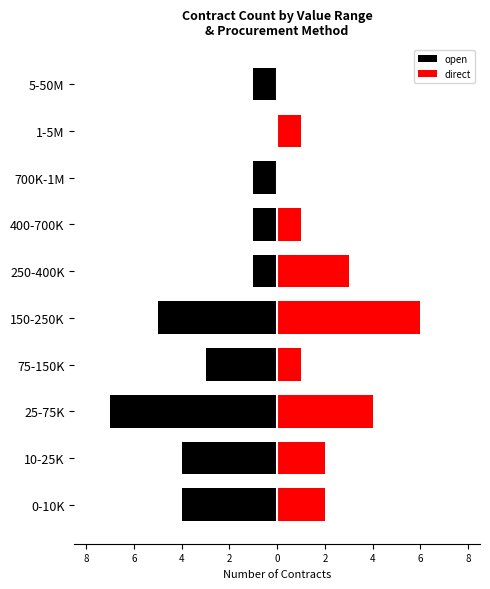

How many data points in direct are above 2?

3